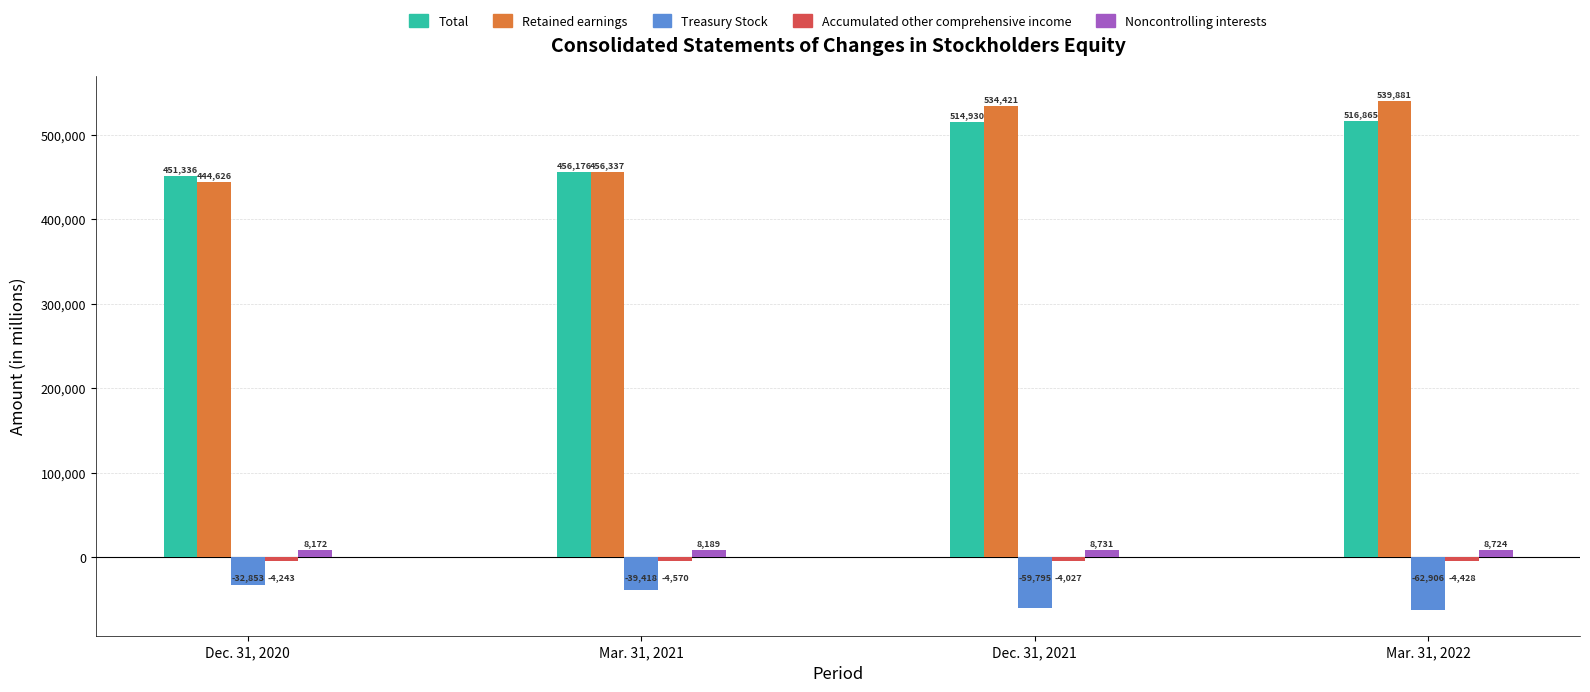

What is the total value across all series at Dec. 31, 2020?

867038